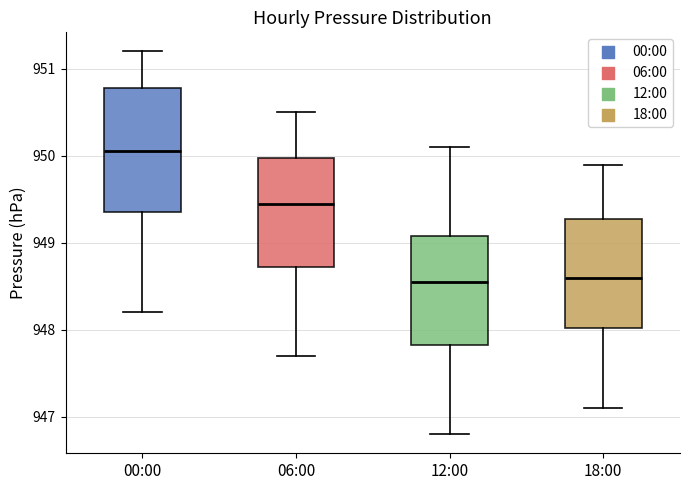

Which box's median line is the highest?

00:00